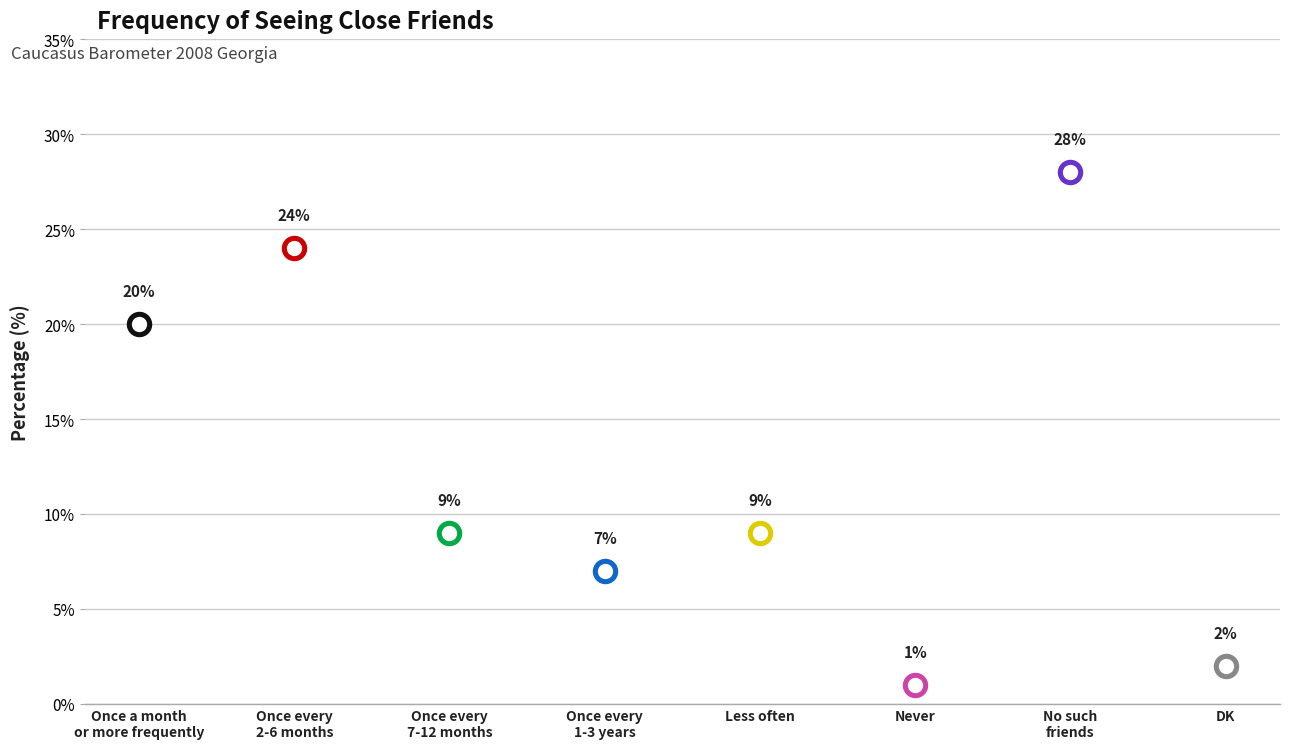

Which has a higher value, Less often or DK?

Less often